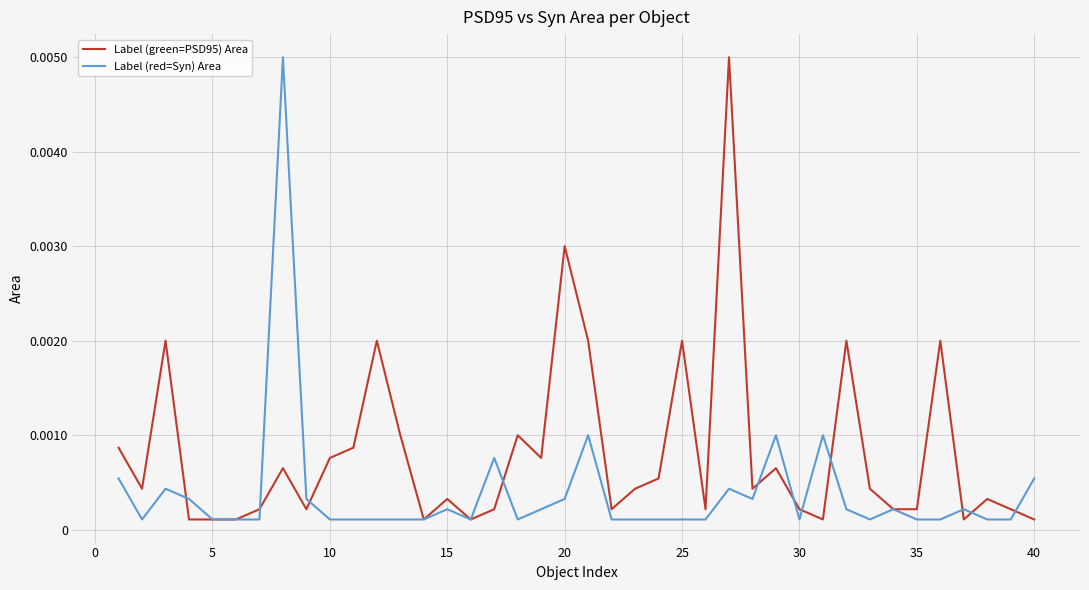

True or false: Label (green=PSD95) Area and Label (red=Syn) Area cross at least once.

True